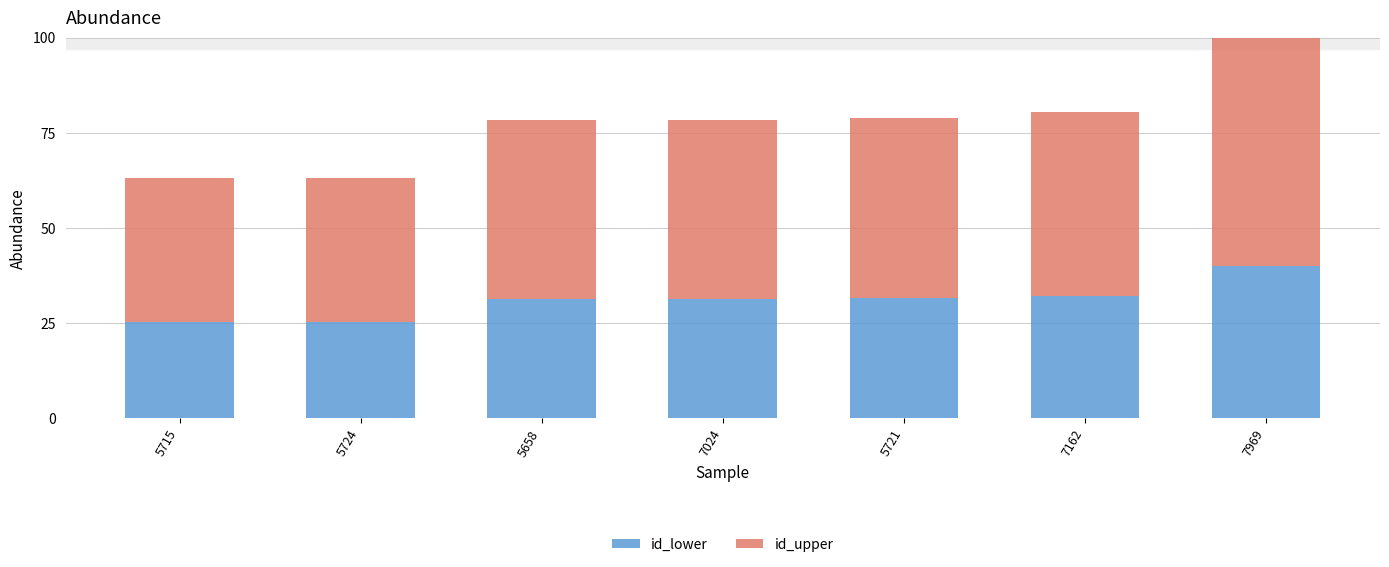

At which label does id_lower reach its peak?

7969